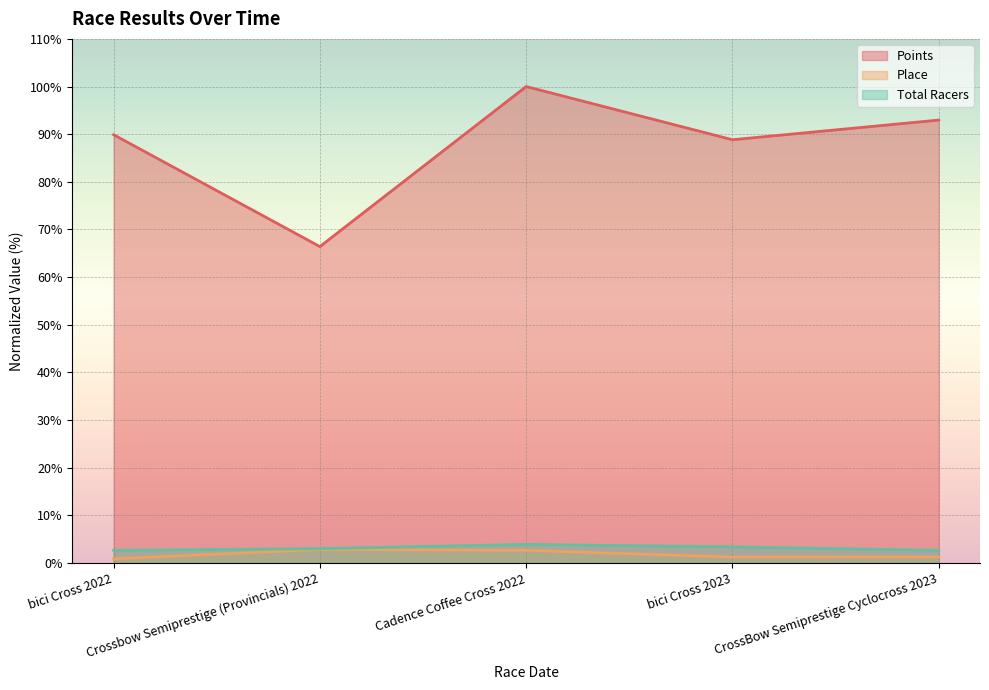

At which category does Points reach its first local peak?

Cadence Coffee Cross 2022